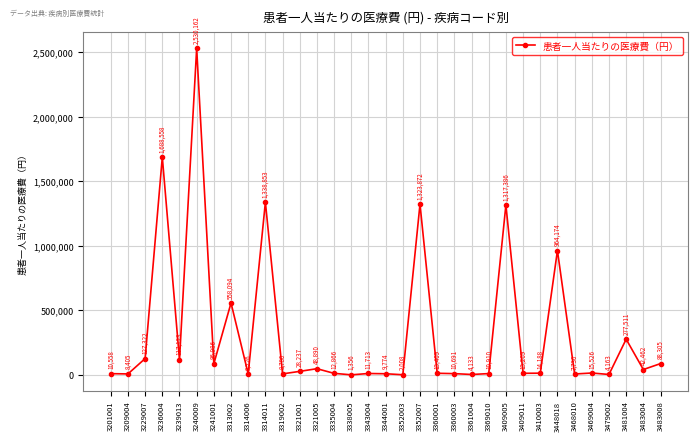

How many interior local peaks (higher than both neighbors) does the data have?

11